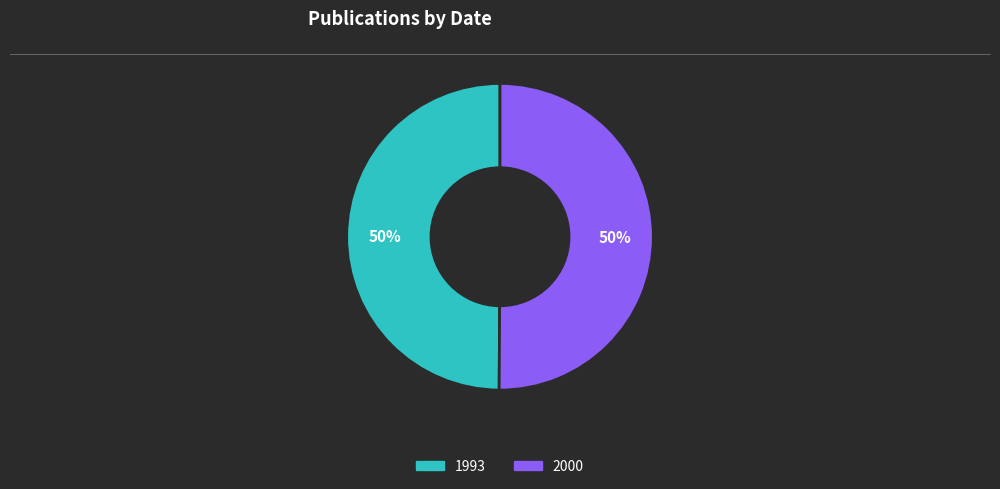

Combined, do 2000 and 1993 account for over 50%?

Yes